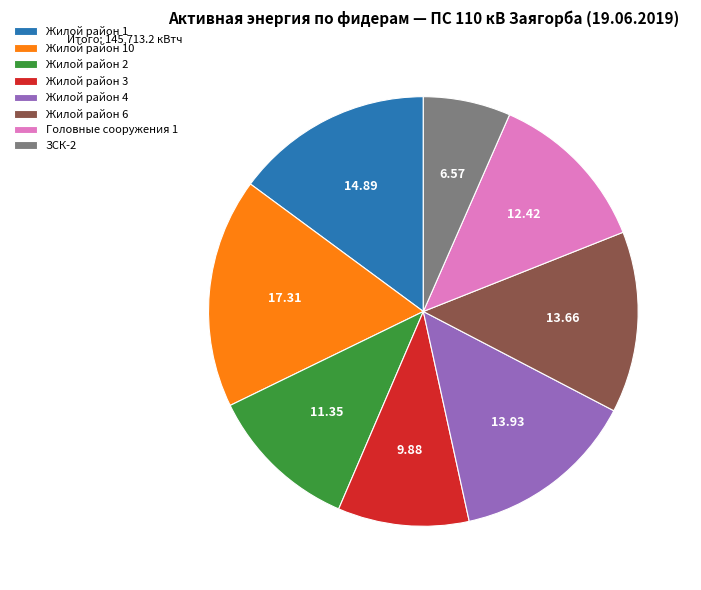

Does Жилой район 4 represent more than half of the total?

No